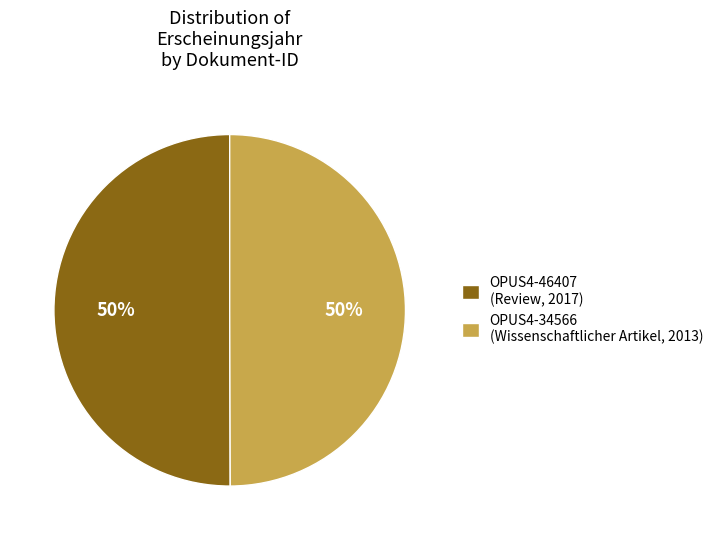

To the nearest percent, what percentage of the pie is OPUS4-46407?

50%